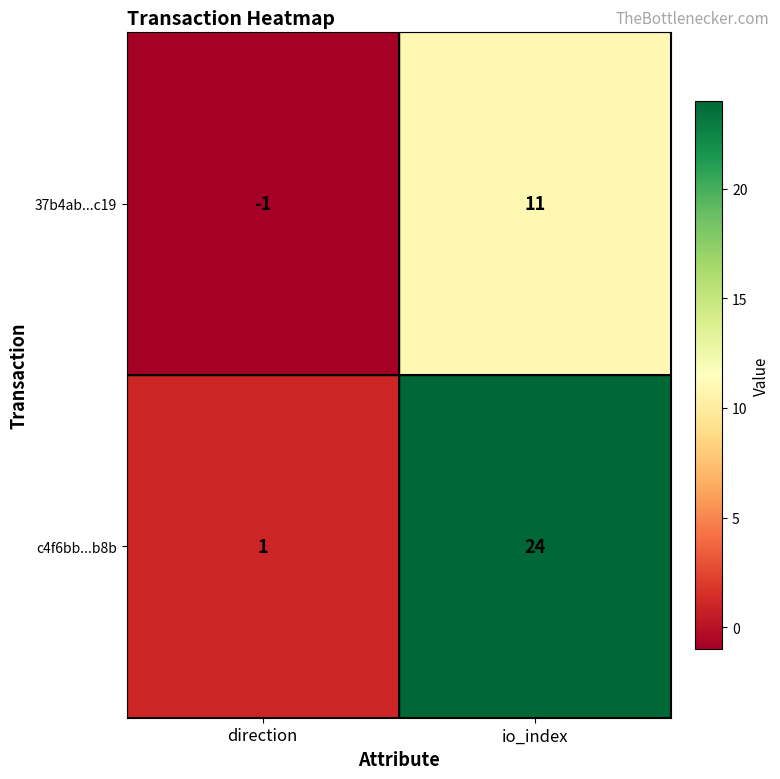

Reading left to right, list all the values displayed in this chart.

37b4ab...c19: direction=-1	io_index=11
c4f6bb...b8b: direction=1	io_index=24